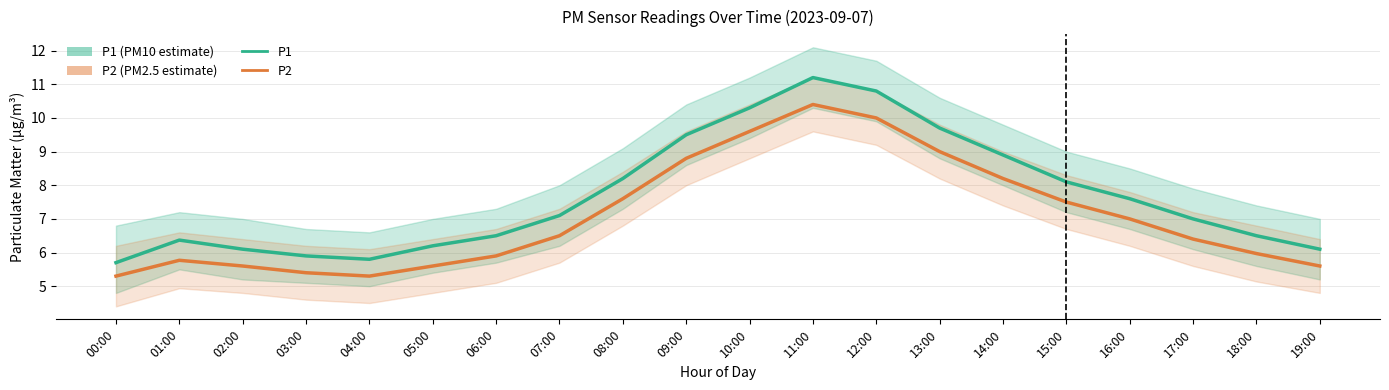

How many data points in P2 are above 6?

11